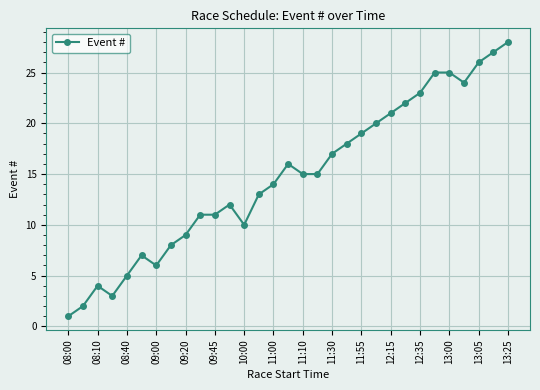

What is the difference between the second highest and minimum values?

26